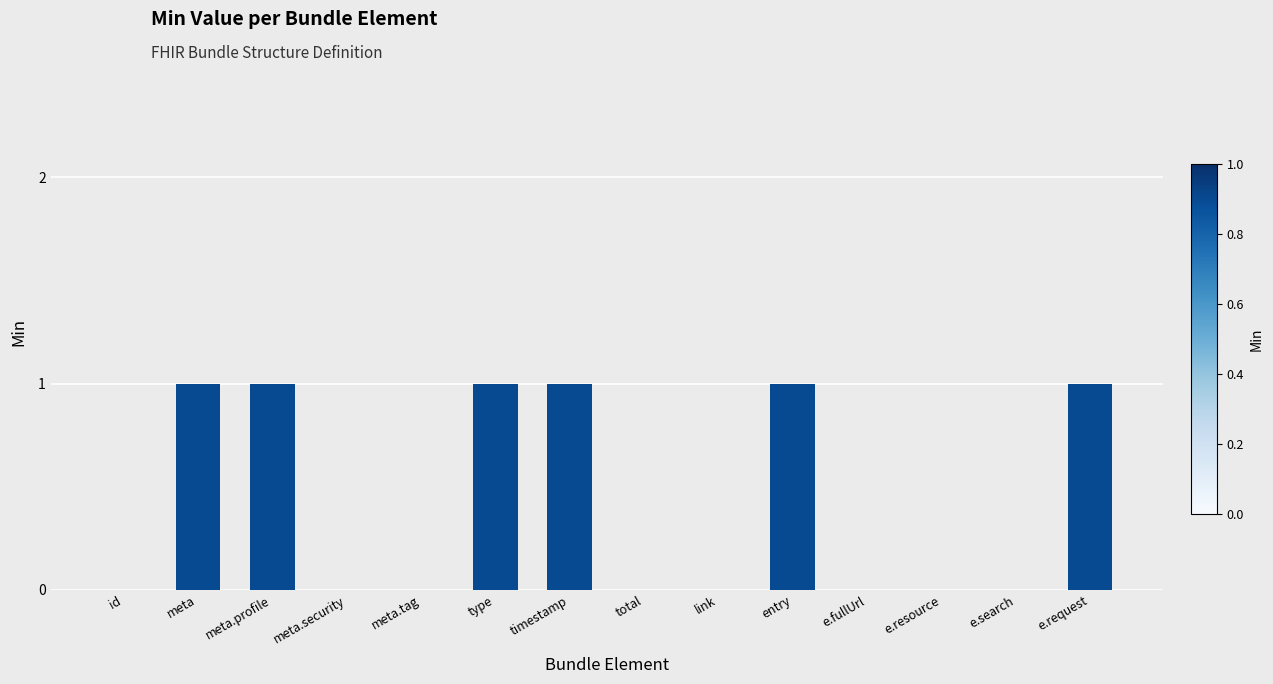

Is it true that the value at timestamp is 1?

True